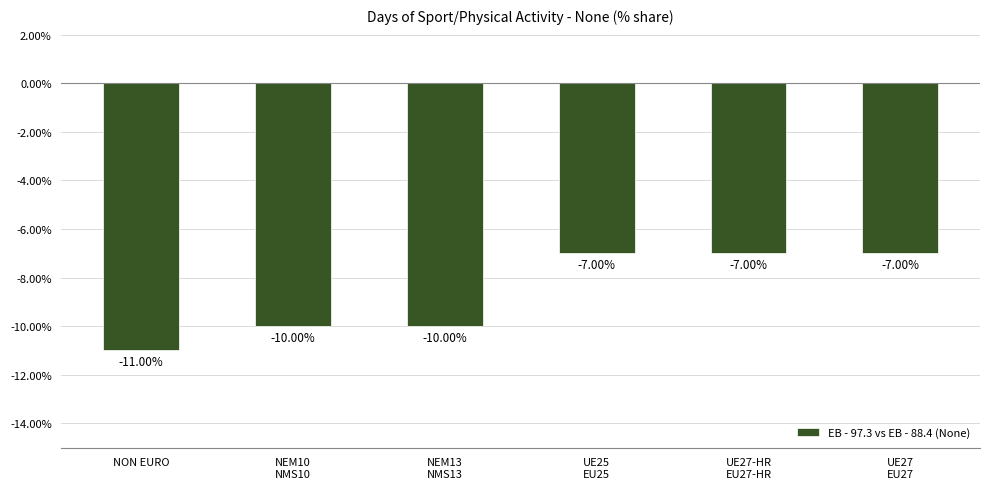

Are the bars horizontal?

No